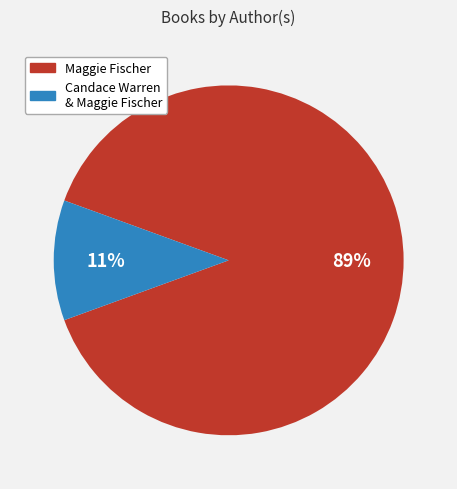

Rank the categories by value from lowest to highest.

Candace Warren & Maggie Fischer, Maggie Fischer